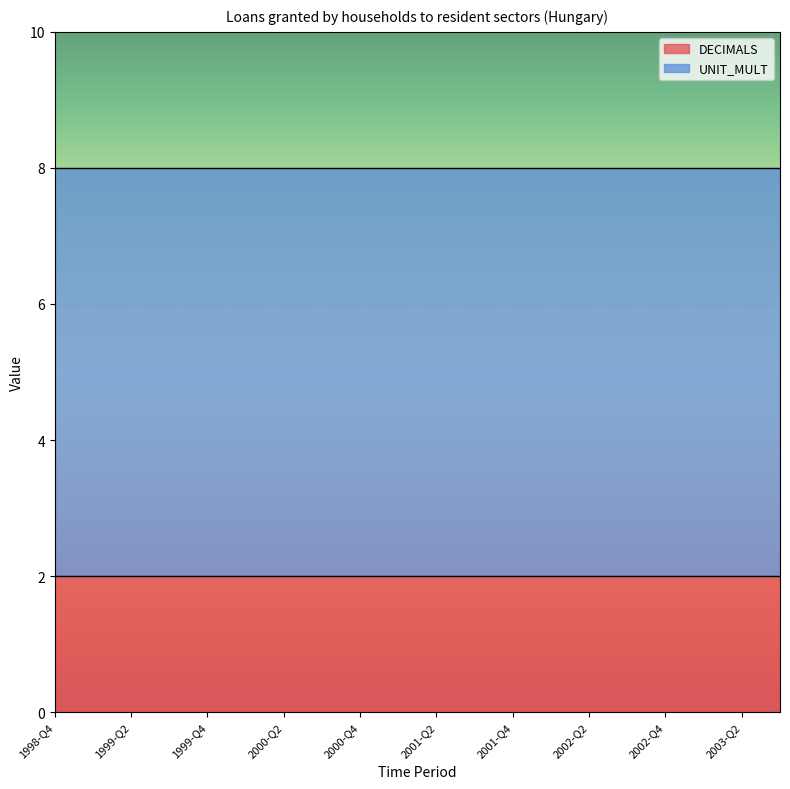

What are all the series names shown in the legend?

DECIMALS, UNIT_MULT